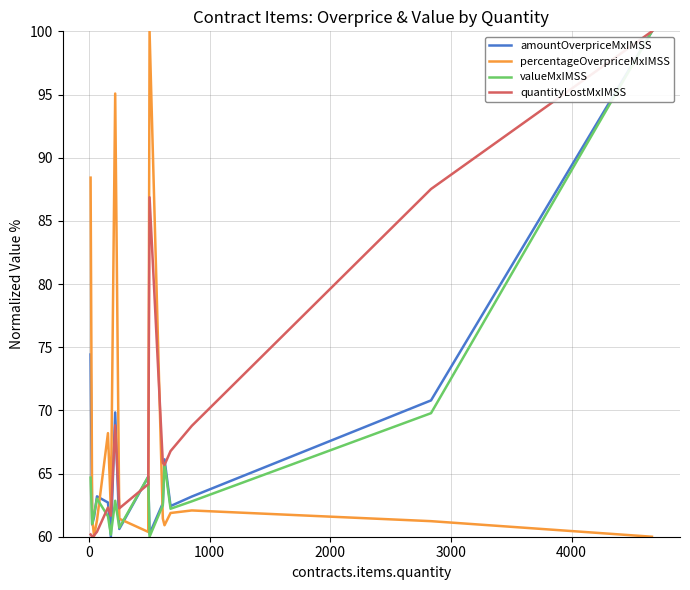

True or false: amountOverpriceMxIMSS and percentageOverpriceMxIMSS cross at least once.

True